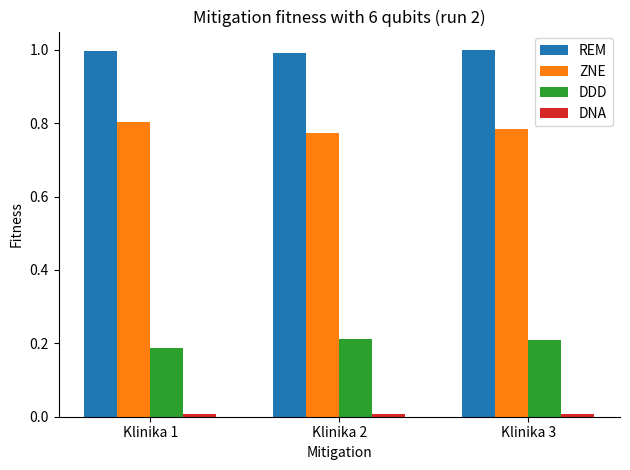

How many ZNE values are between 0 and 1?

3